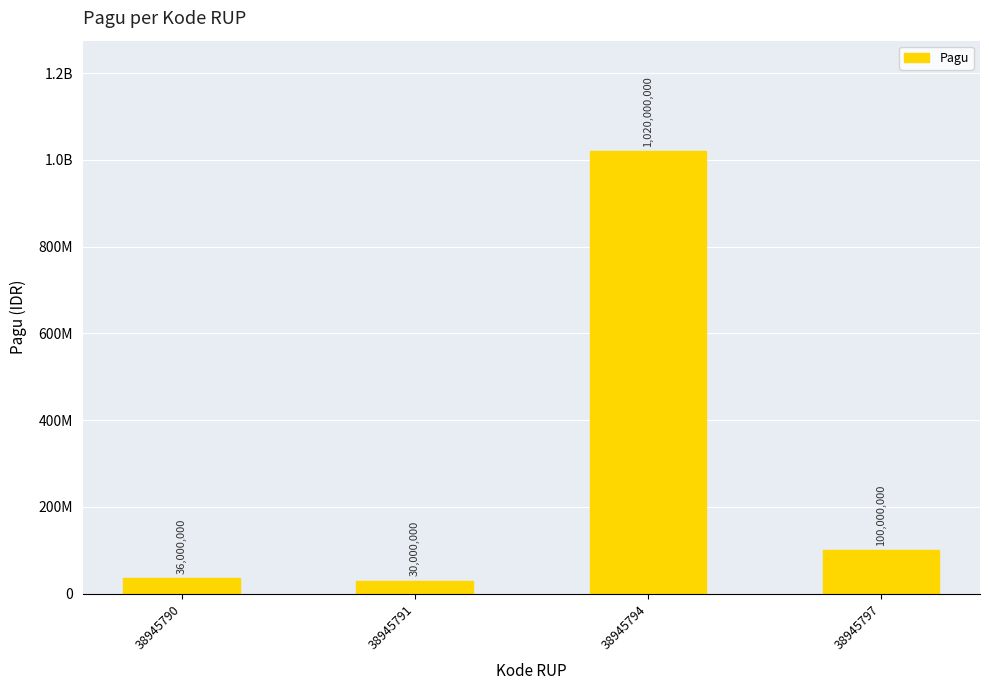

Are the bars grouped side by side (vs. stacked)?

No